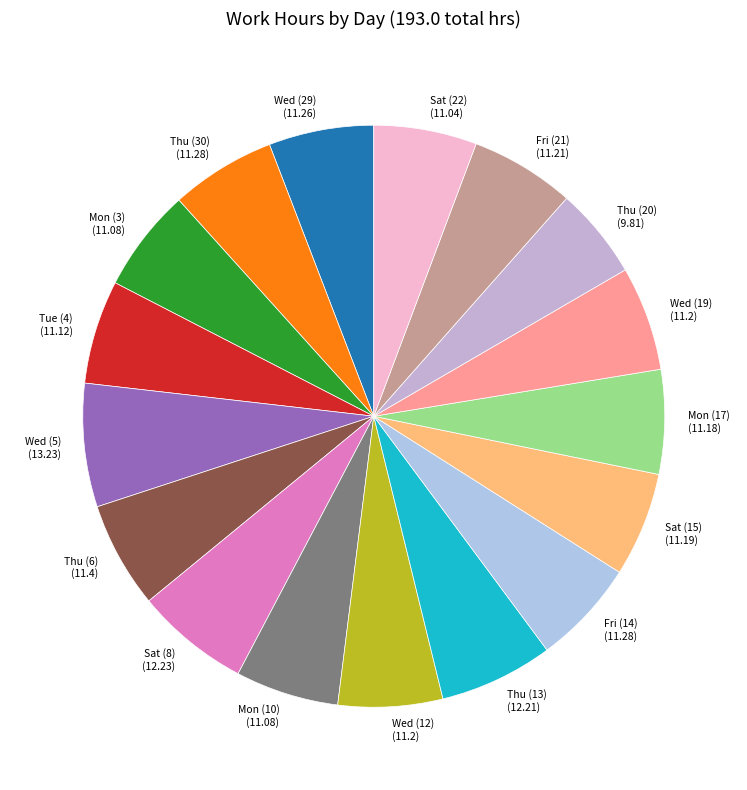

Do Thu (6) and Wed (29) together represent more than half of the pie?

No